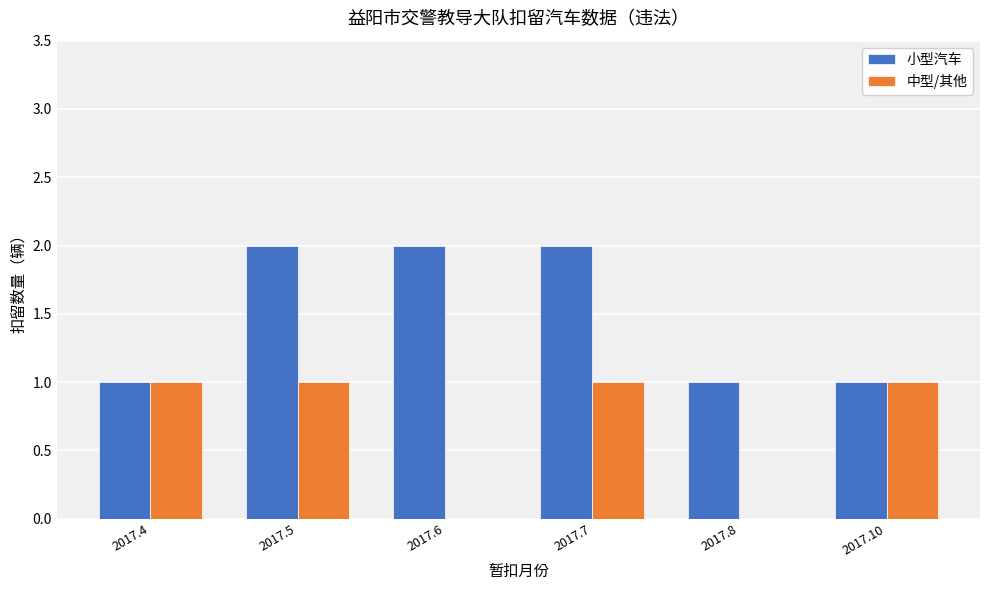

Which series changed the most between 2017.6 and 2017.7?

中型/其他